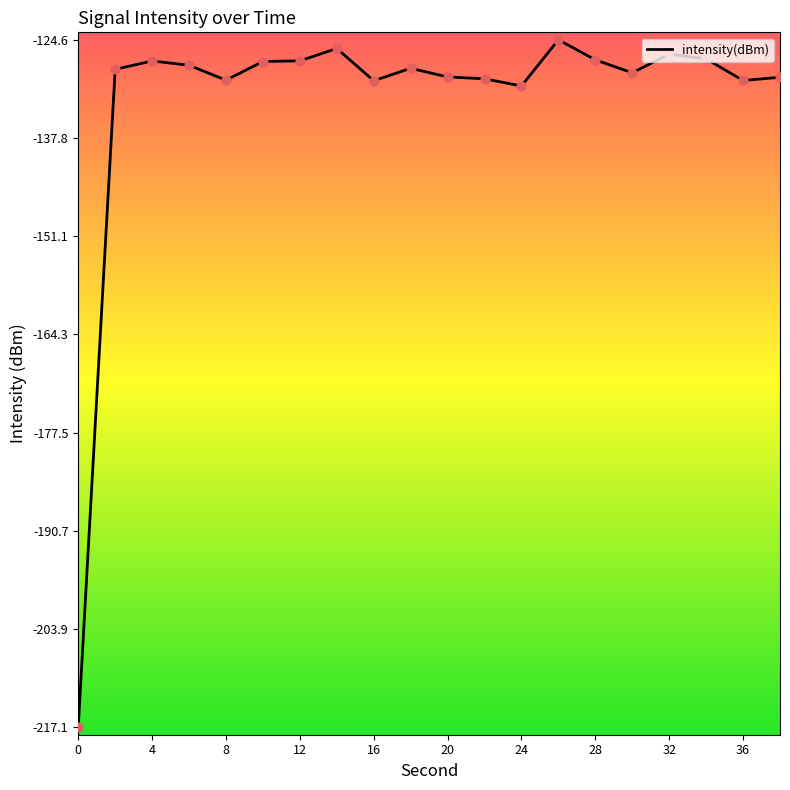

What is the difference between the maximum and minimum values?

92.5